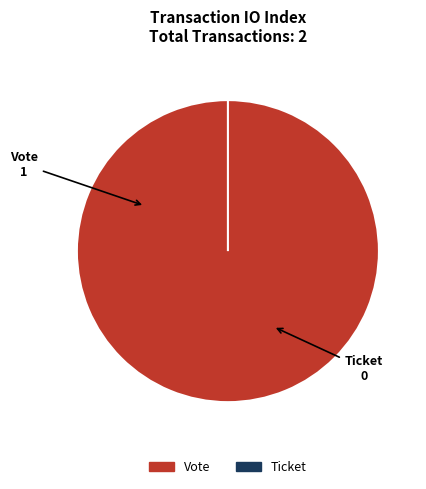

Is there a majority slice in this chart?

Yes